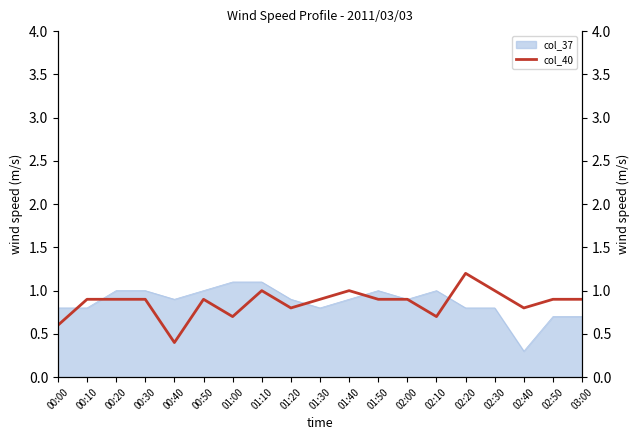

Which category has the highest value across all series?

02:20